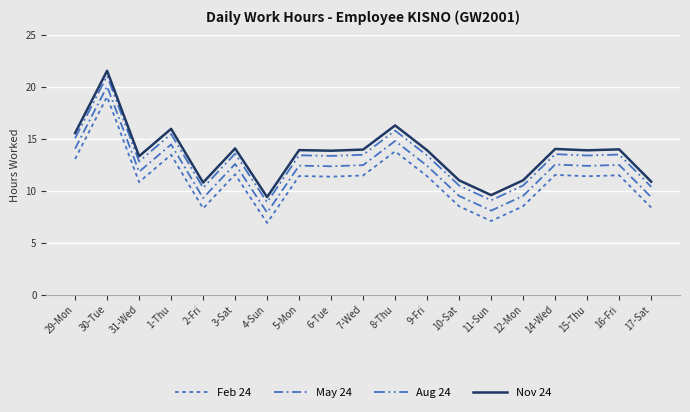

Which series changed the most between 10-Sat and 12-Mon?

Feb 24